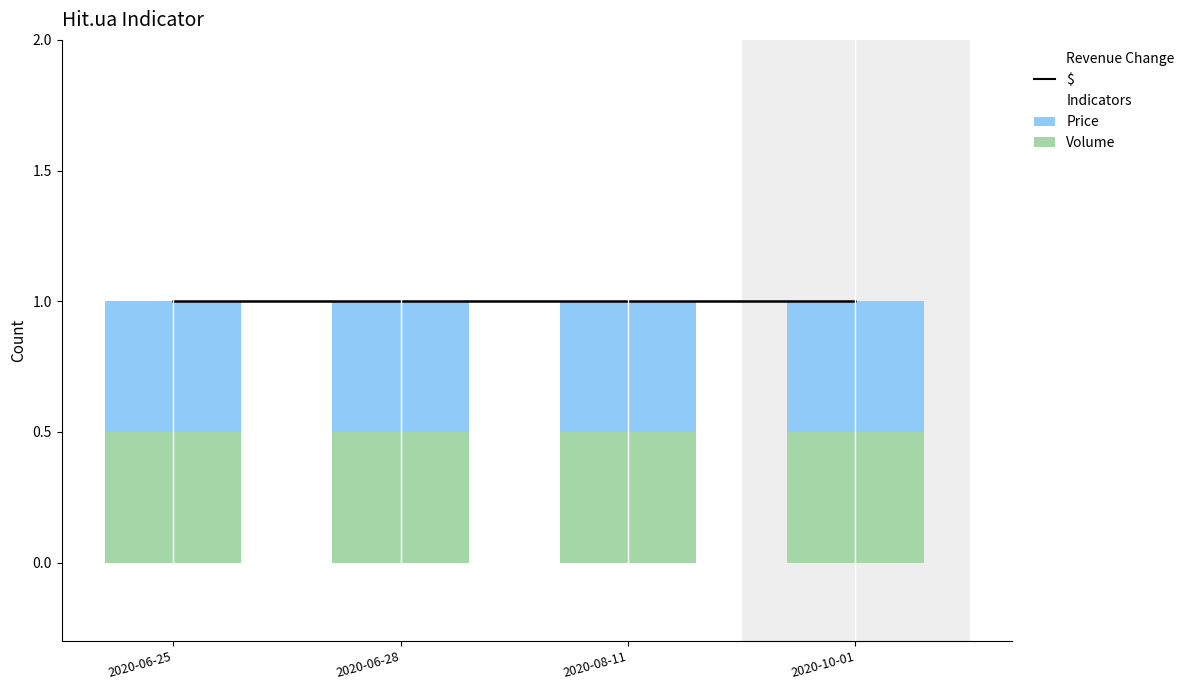

Which has a higher value, 2020-08-11 or 2020-06-25?

2020-08-11